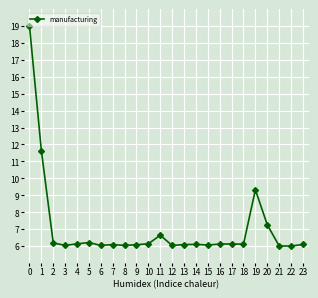

Between 18 and 20, which is larger?

20